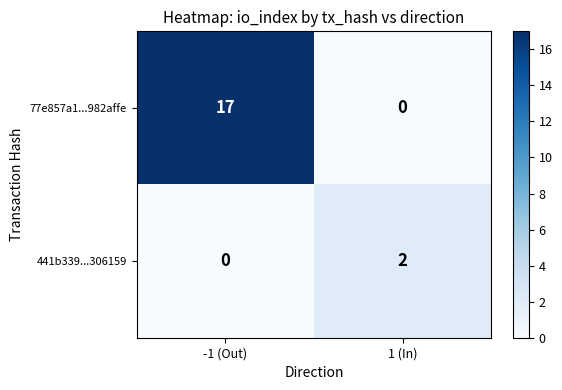

At which category is the sum across all series the highest?

-1 (Out)